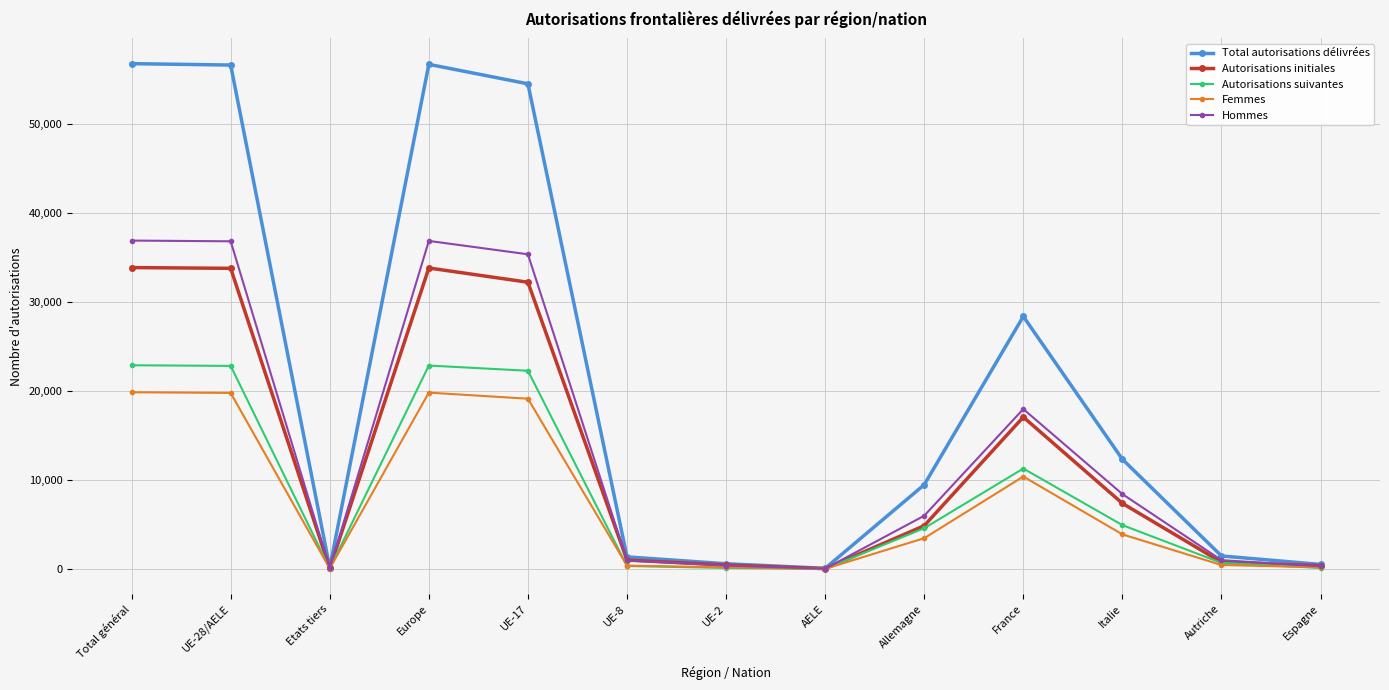

True or false: Autorisations suivantes has more than 1 interior local peaks.

True